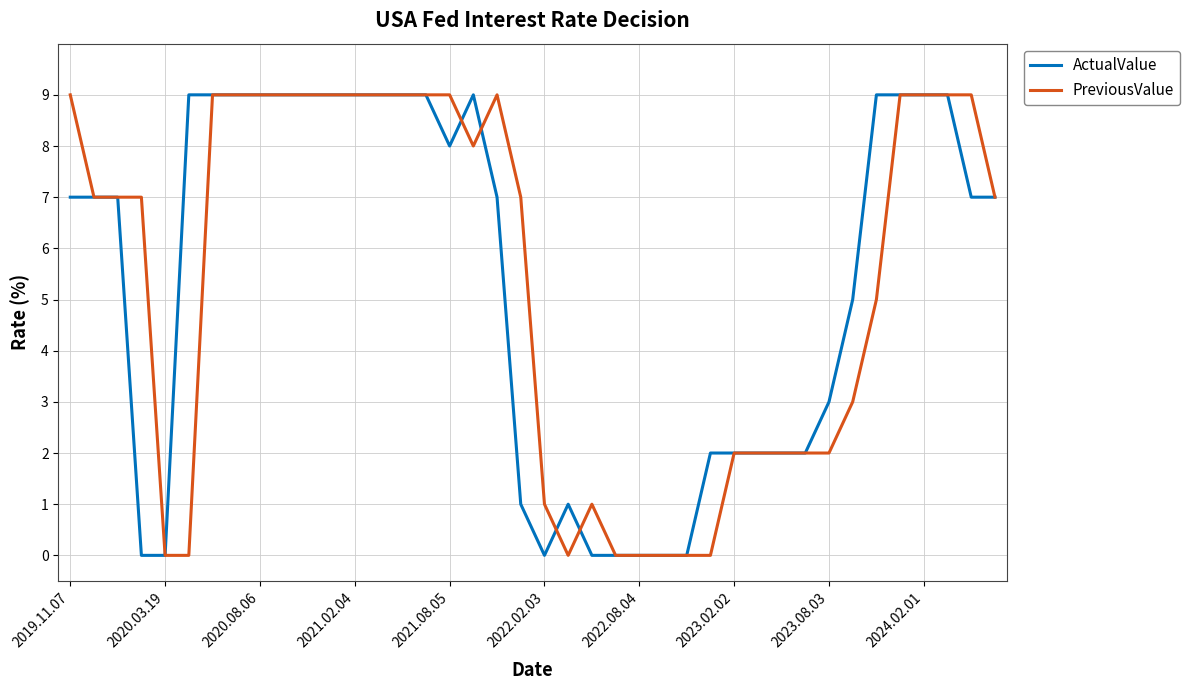

What is the greatest value displayed?

9